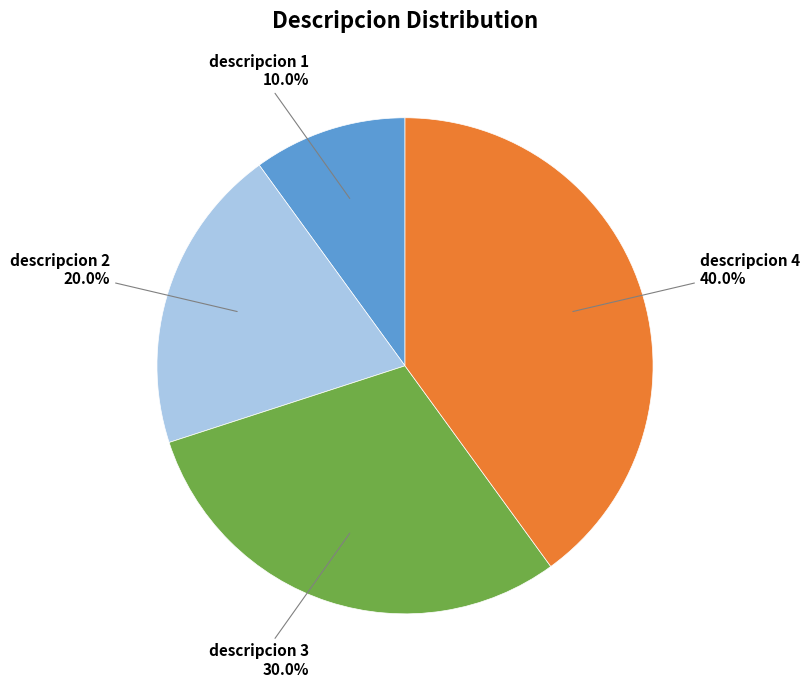

Is there any slice that represents more than half of the pie?

No